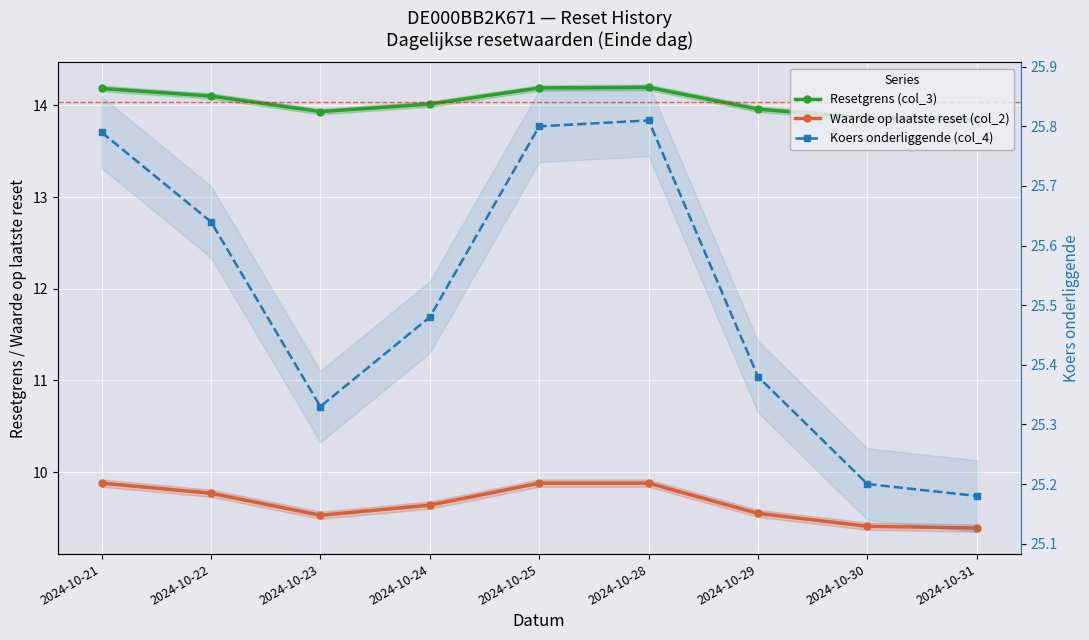

True or false: Resetgrens (col_3) and Koers onderliggende (col_4) cross at least once.

False